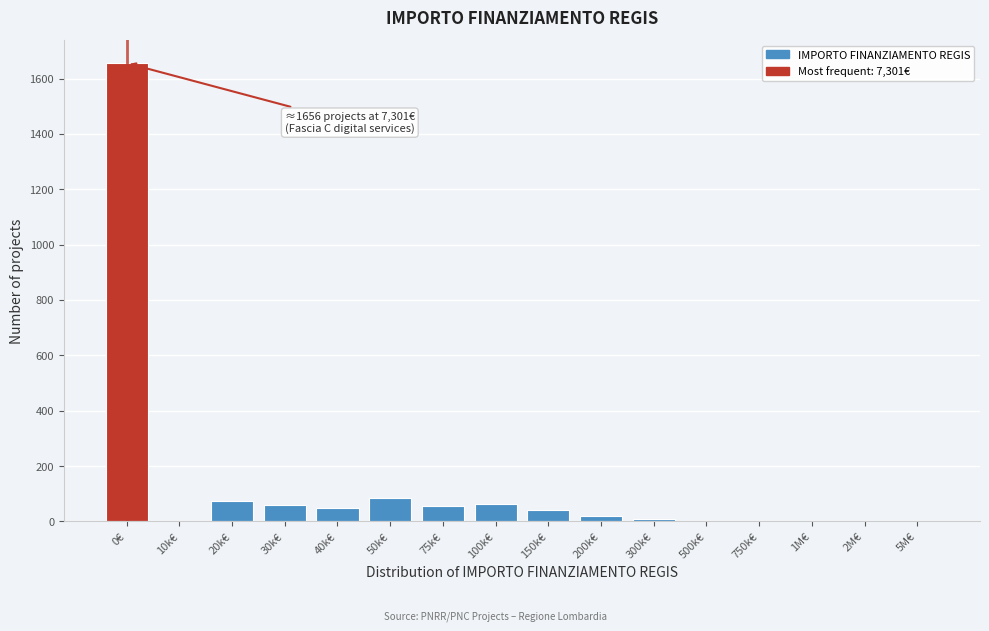

True or false: the data shows 2 at 500k€.

True